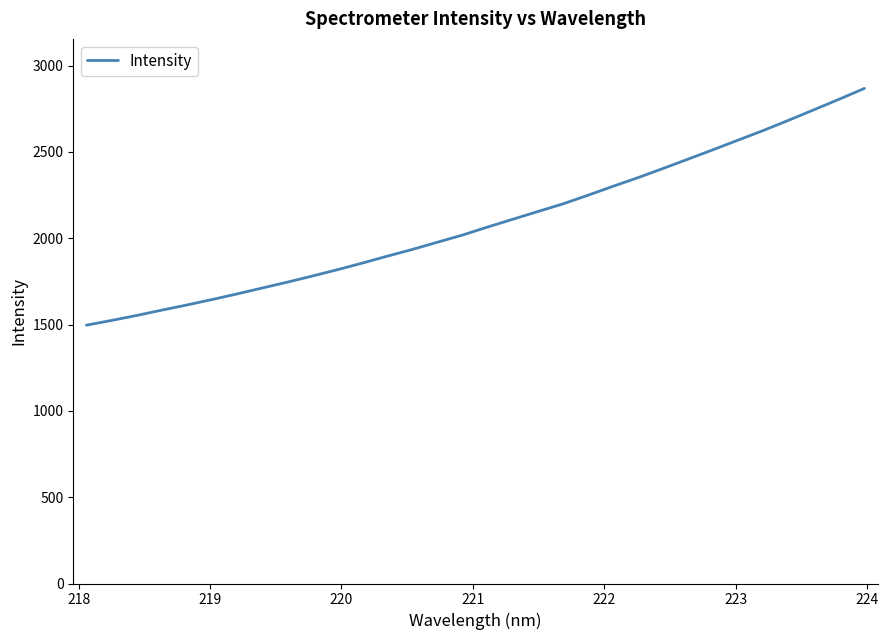

What is the minimum value shown in the chart?

1496.7